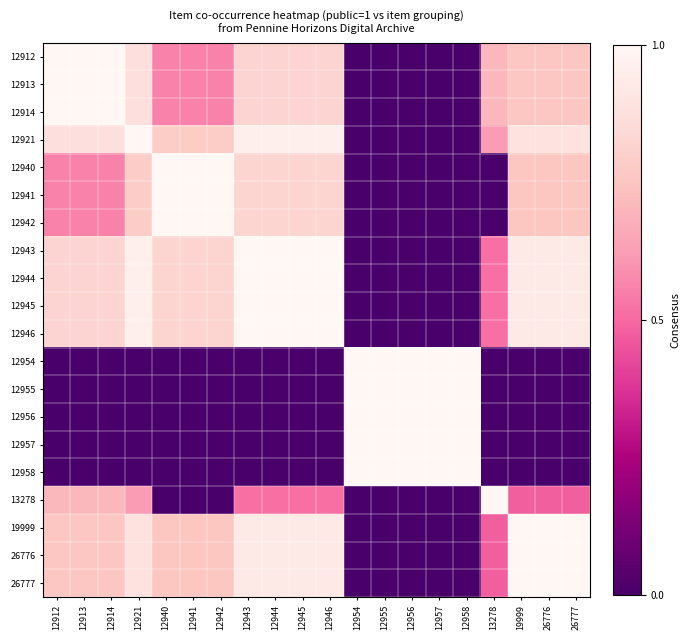

How many data points does each series have?

20